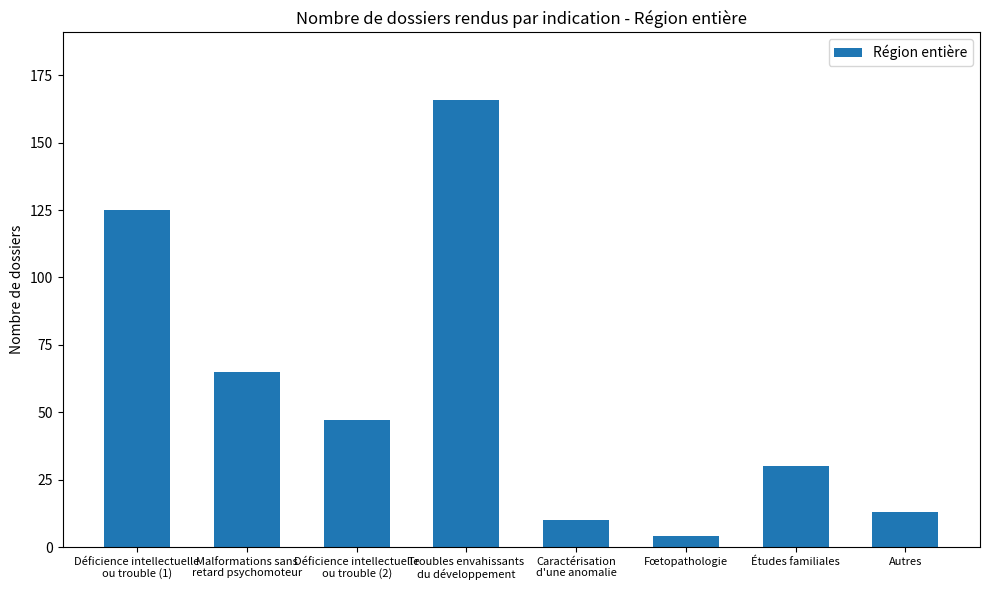

At which label is the value closest to 85?

Malformations sans
retard psychomoteur